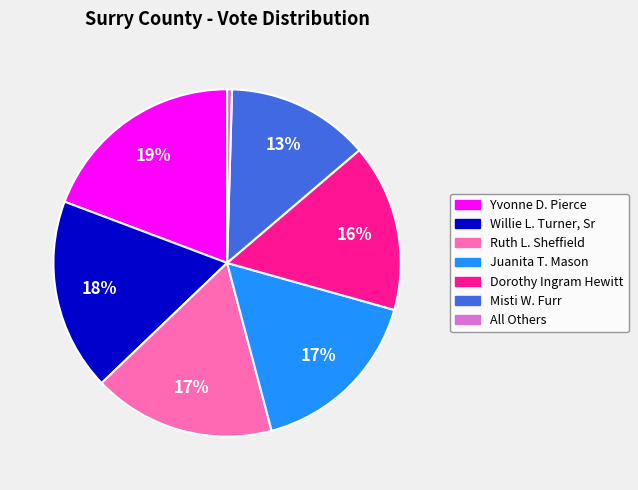

Is there a majority slice in this chart?

No